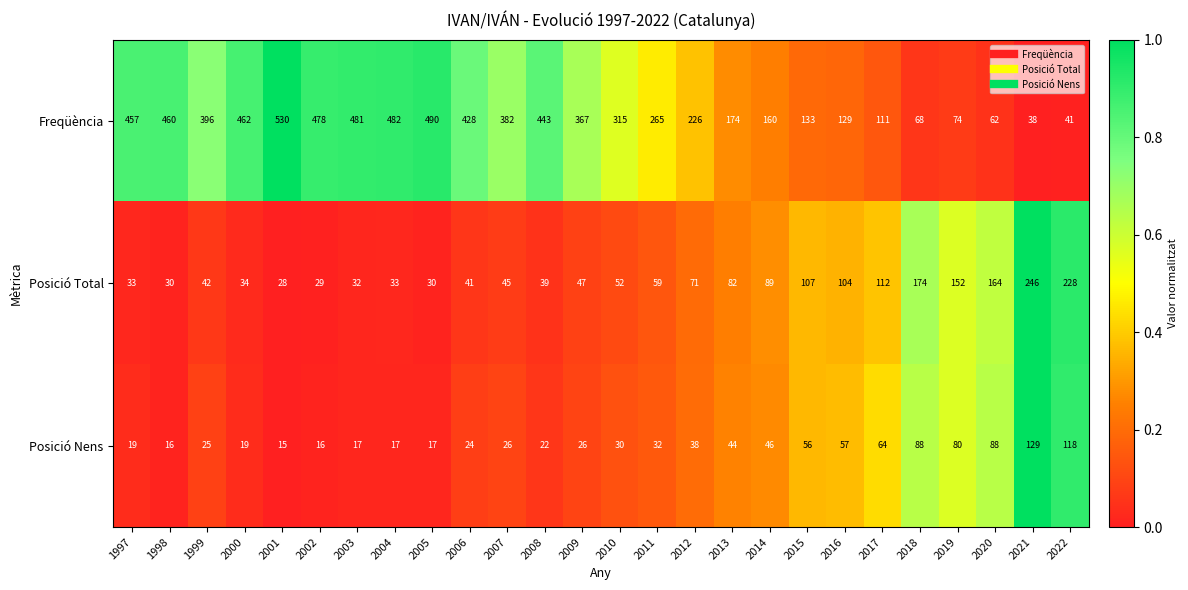

At which label is Posició Total closest to 137?

2019